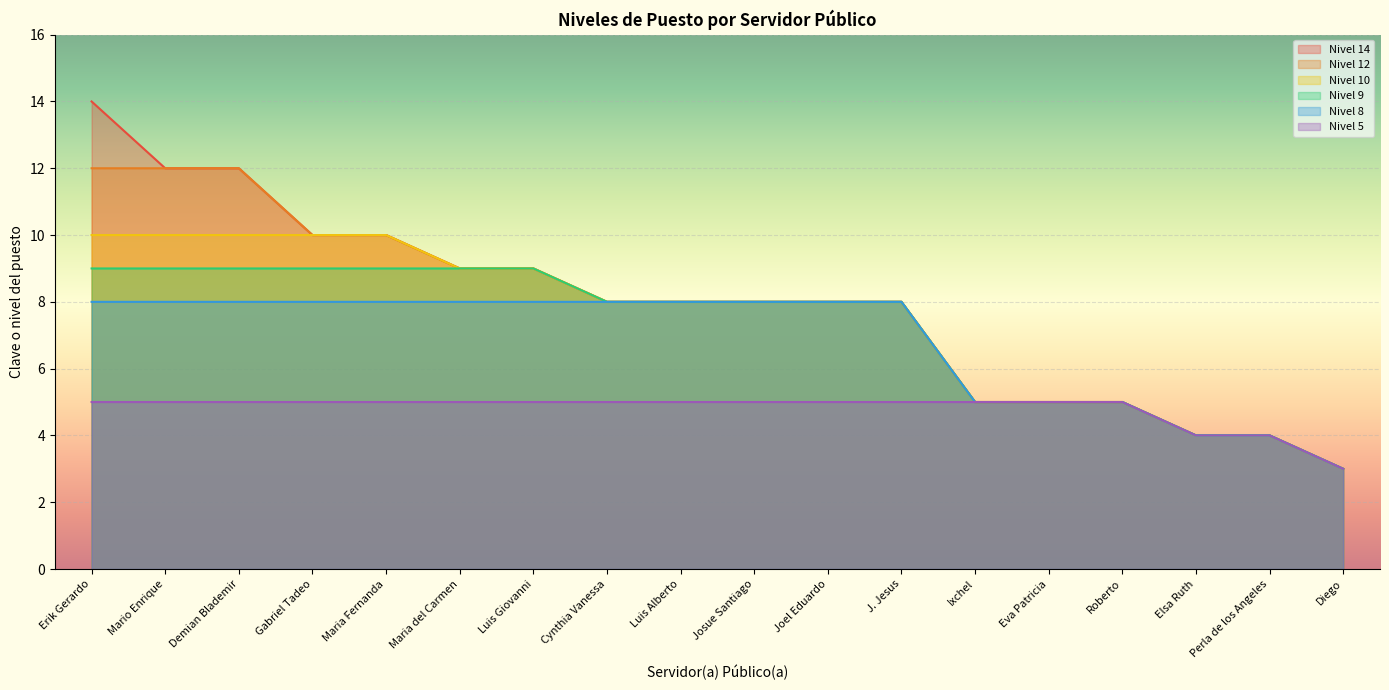

What is the minimum value shown in the chart?

3